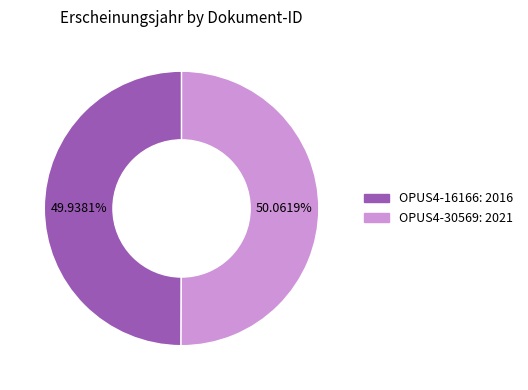

To the nearest percent, what percentage of the pie is OPUS4-16166?

50%